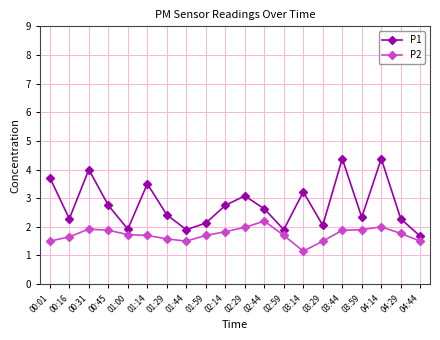

What is the value of the P2 point at the 19th from the left?

1.8